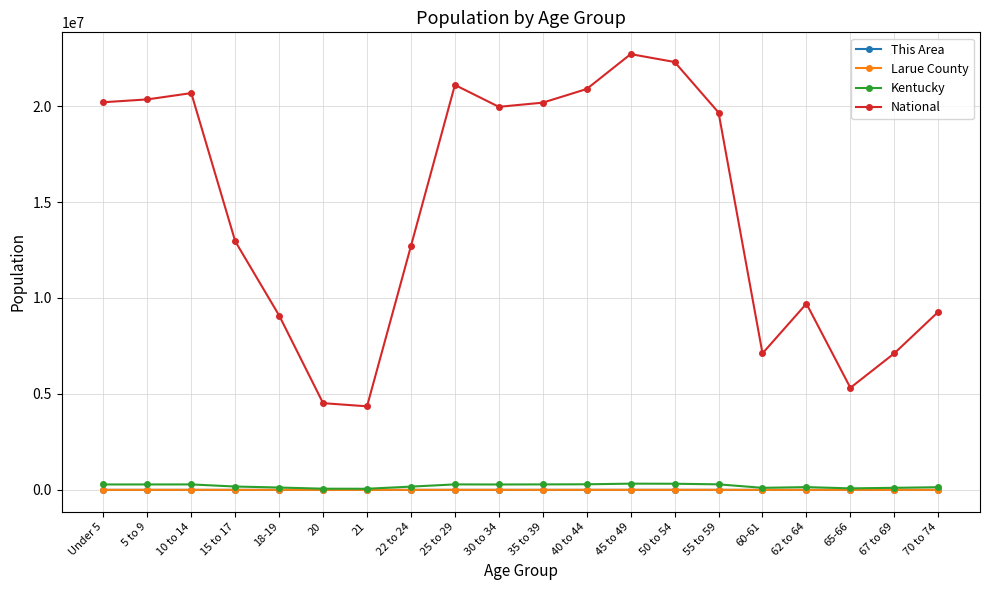

Which series has the largest range (max minus min)?

National